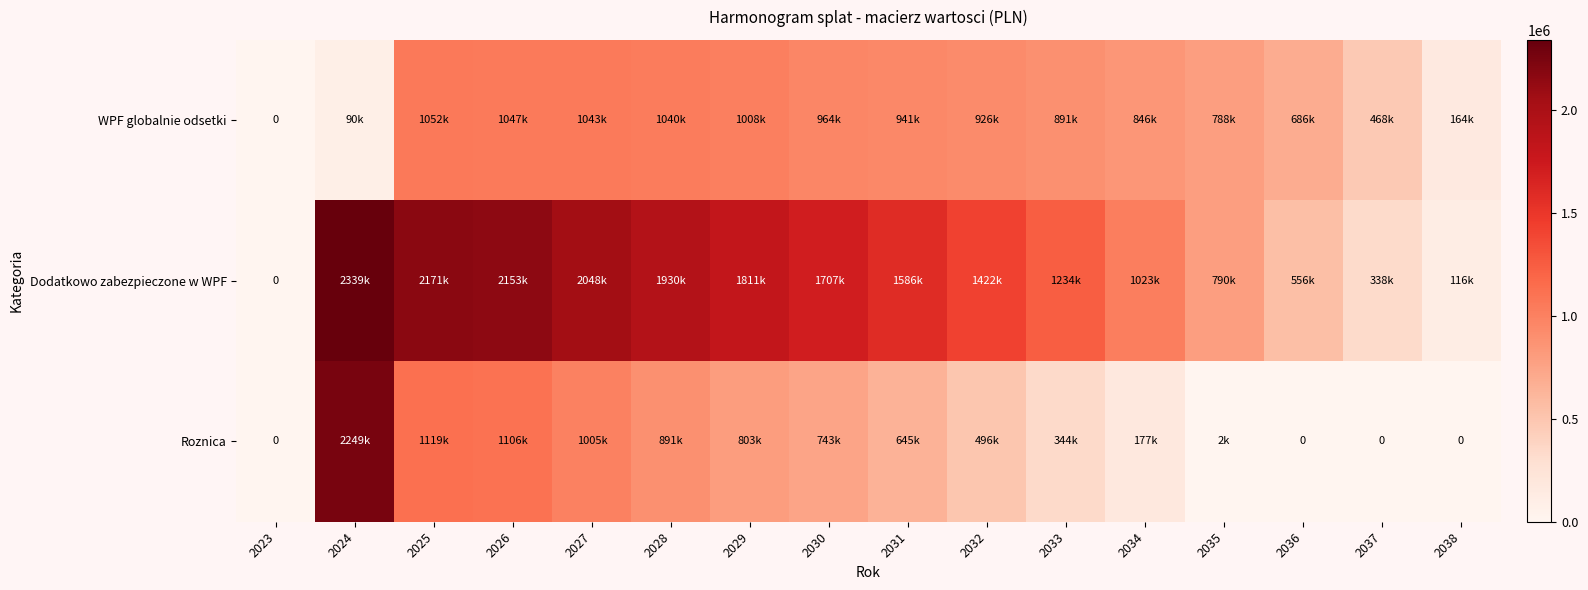

Rank the series by their average value, from highest to lowest.

Dodatkowo zabezpieczone w WPF, WPF globalnie odsetki, Roznica